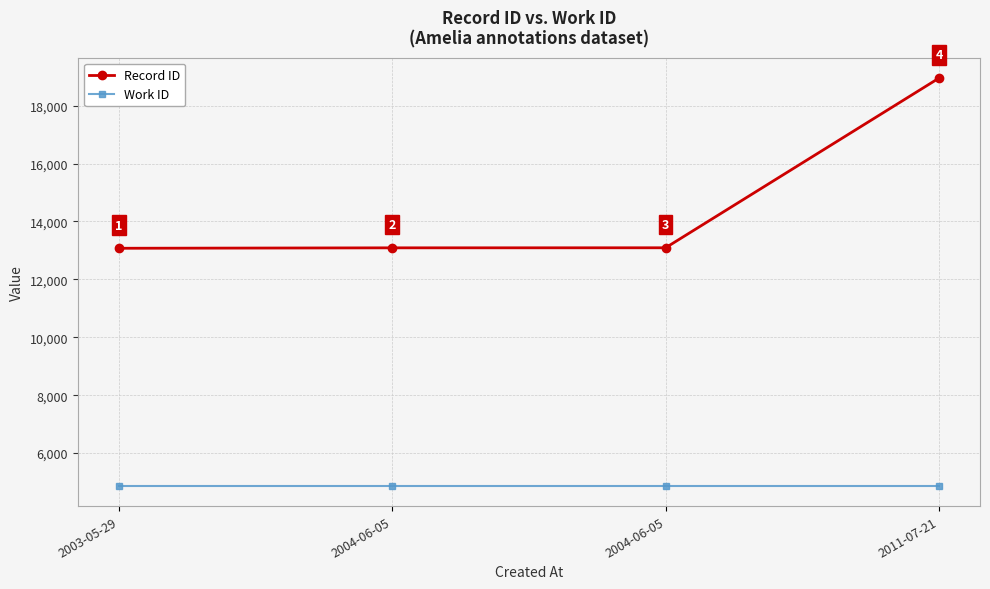

Count the number of categories in the chart.

4